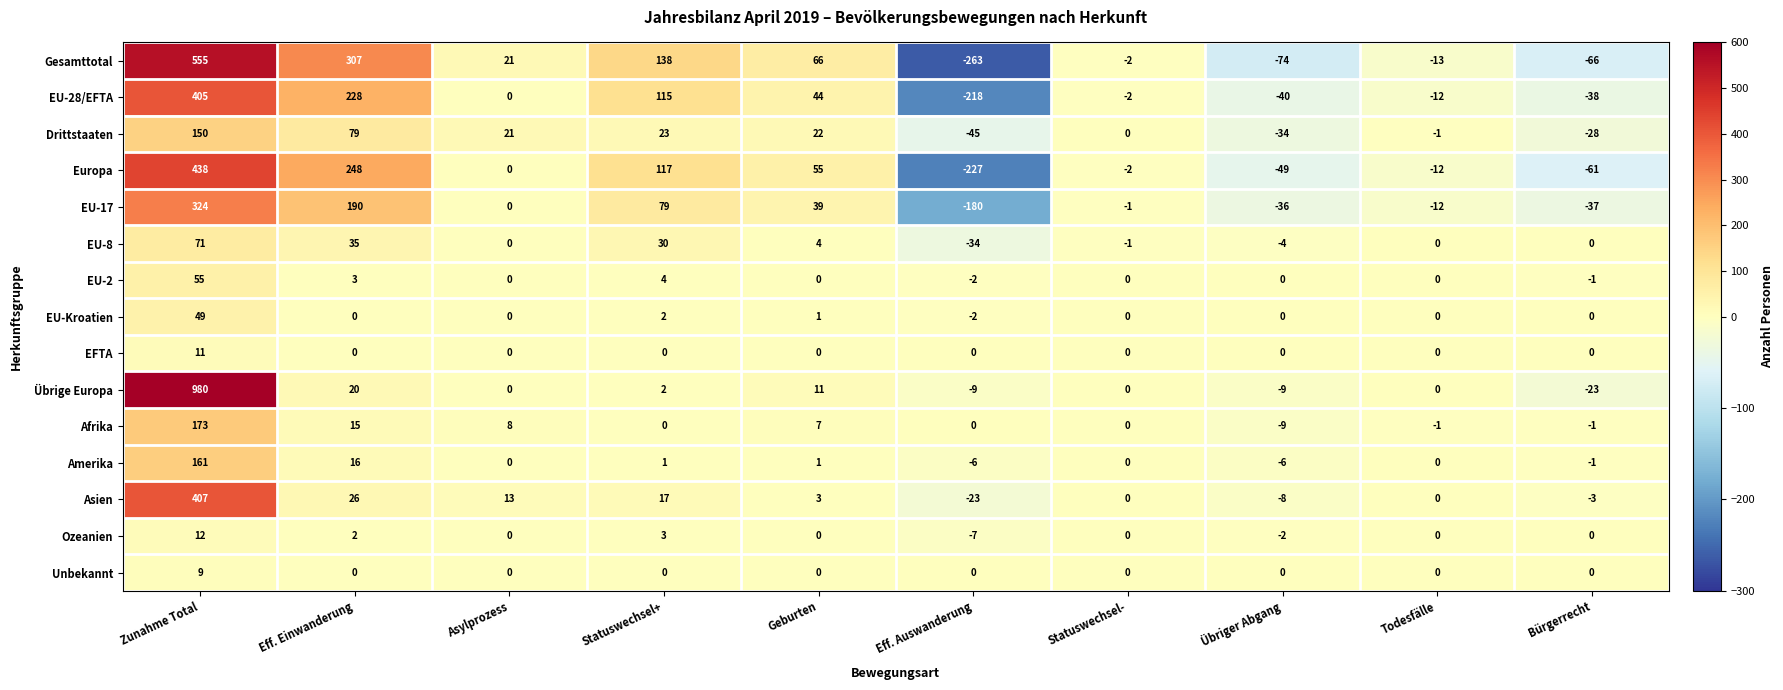

What is the difference between the maximum and minimum values in the Afrika series?

182